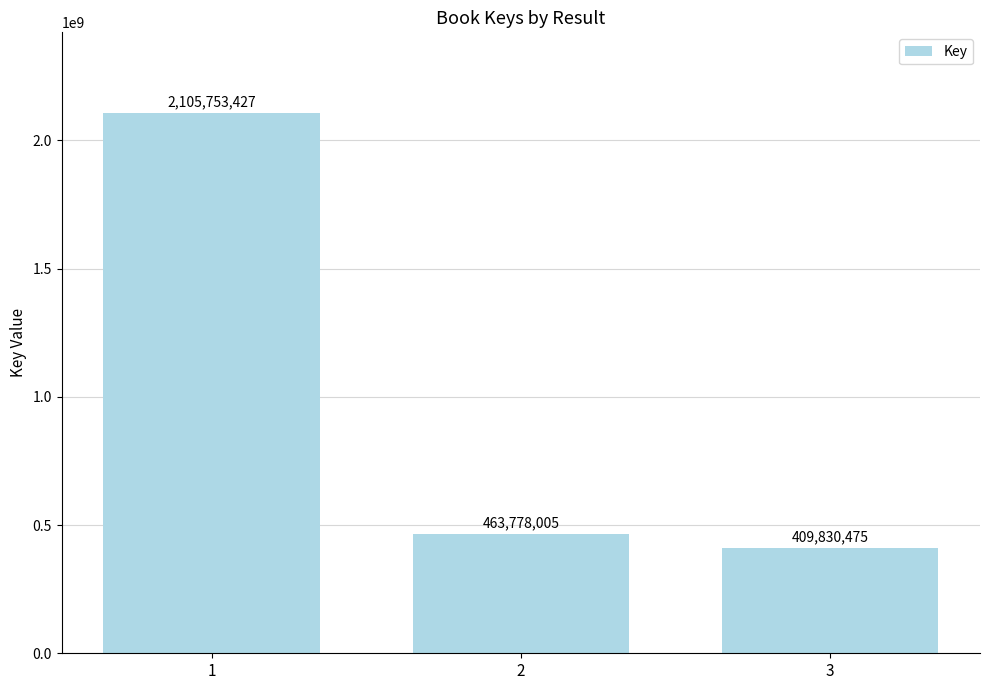

What is the difference between the second highest and minimum values?

53947530